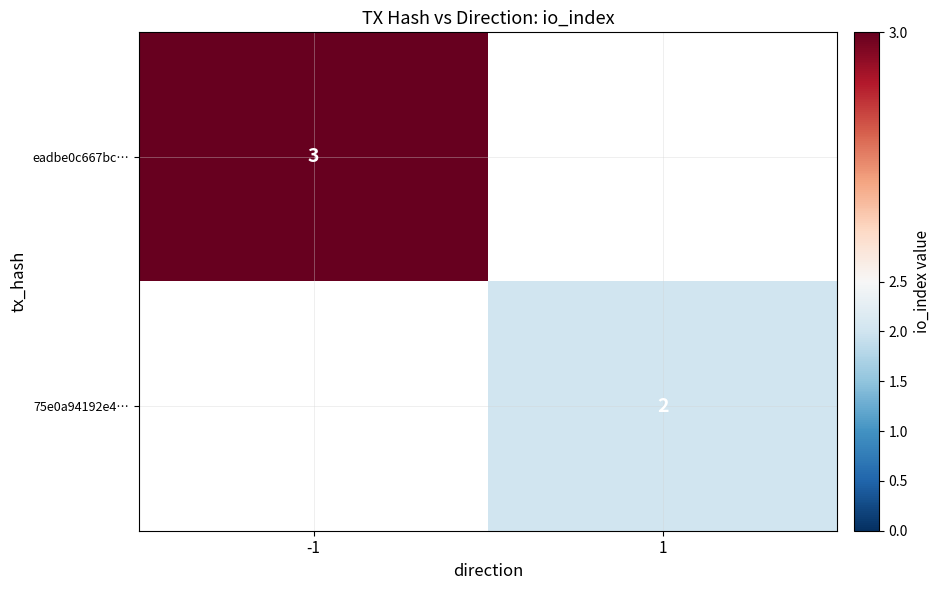

At how many categories does at least one series exceed 2?

1